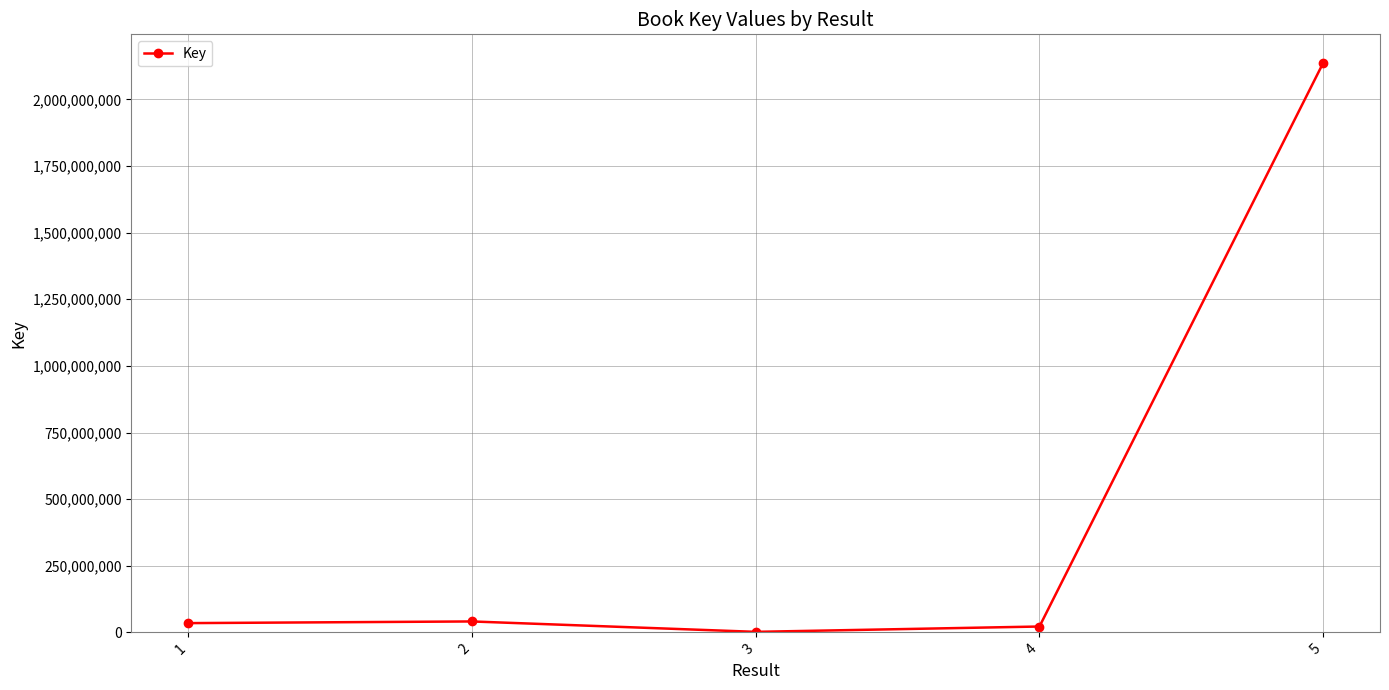

Between 5 and 4, which is larger?

5